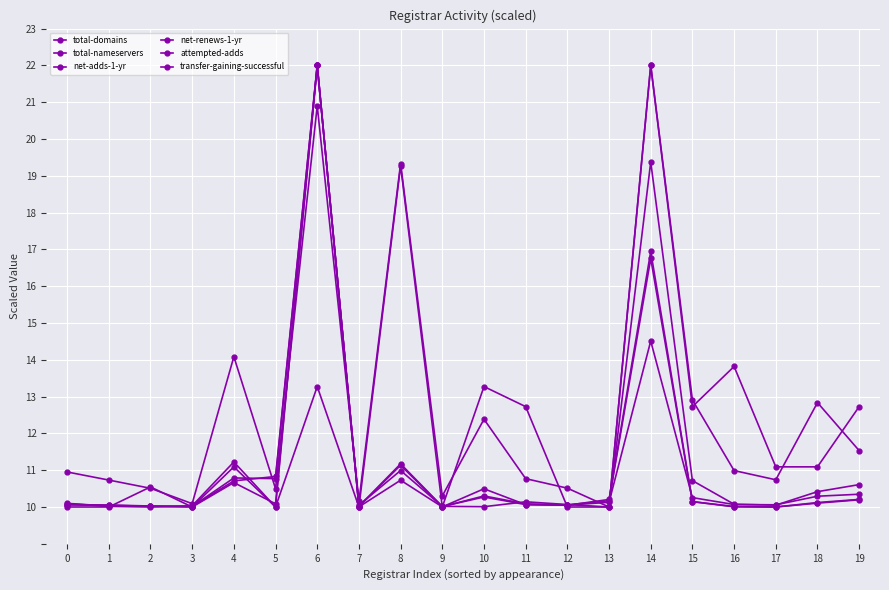

Does the chart have visible grid lines?

Yes